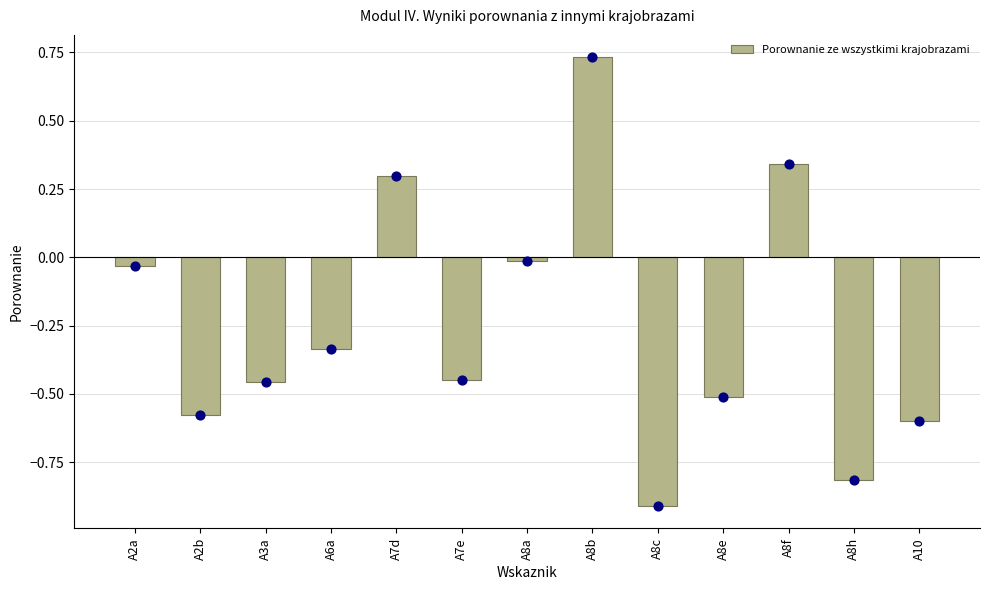

Between A2b and A8a, which is larger?

A8a